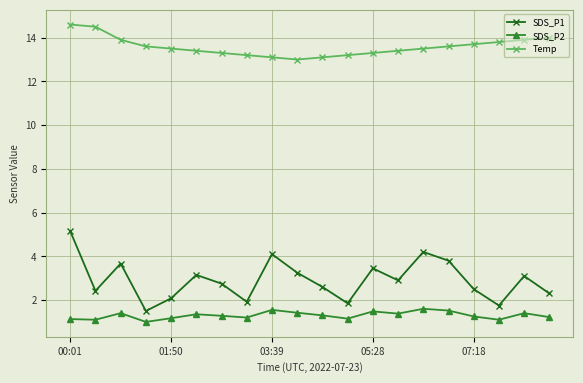

What is the value of the SDS_P2 point at the 8th from the left?

1.2